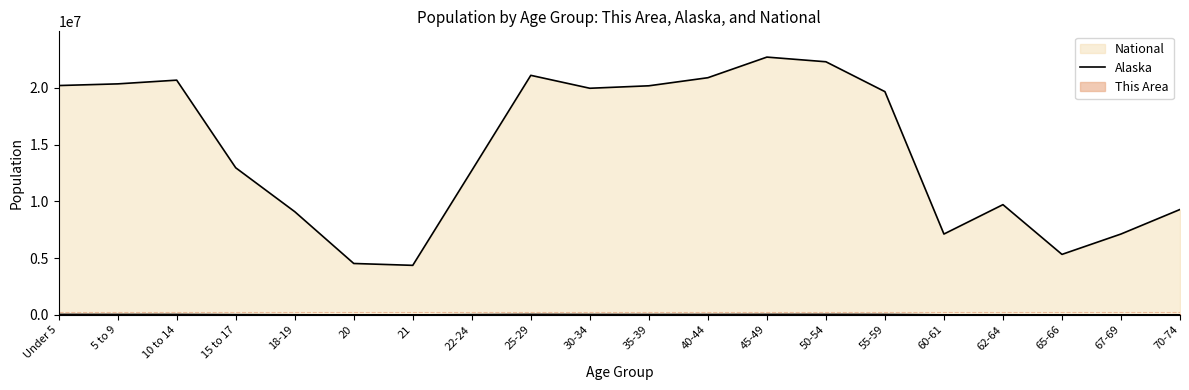

What is the difference between the maximum and minimum values in the This Area series?

1577